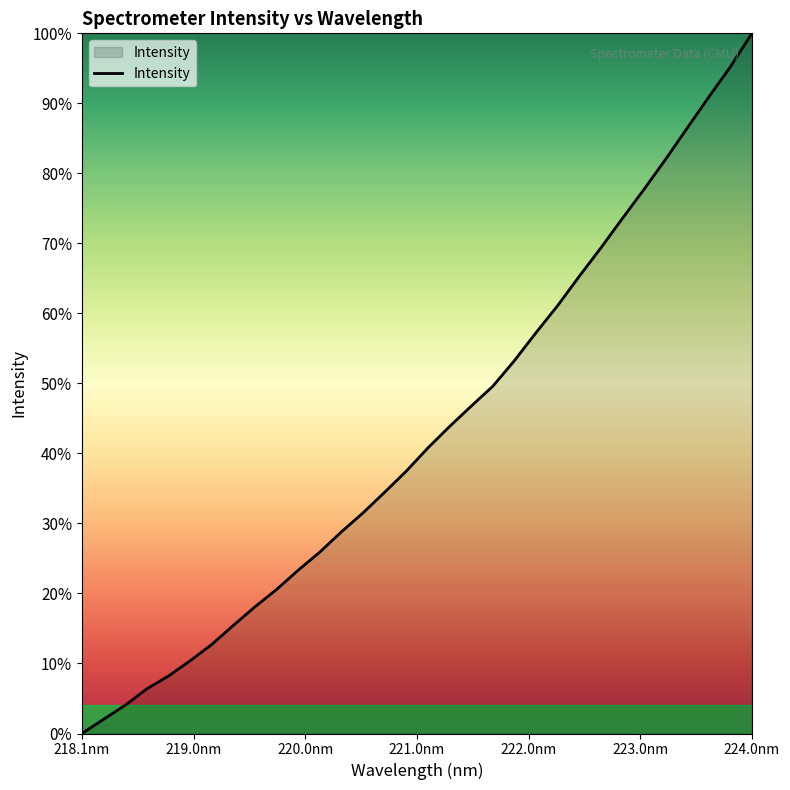

At which label does the data first exceed 1706?

221.1174